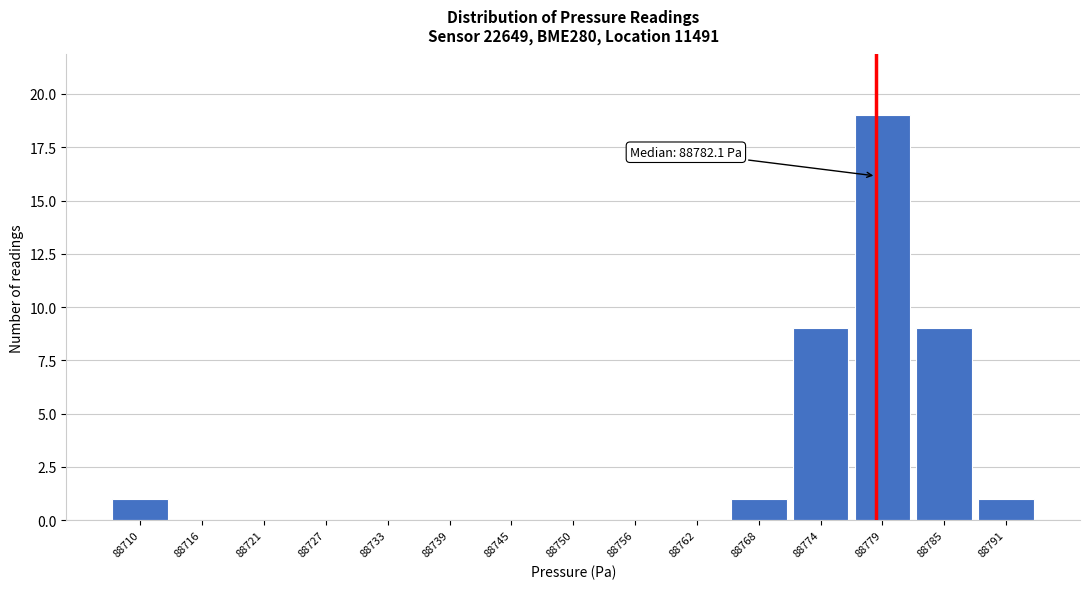

Reading right to left, what are all the values shown in this chart?

88791=1	88785=9	88779=19	88774=9	88768=1	88762=0	88756=0	88750=0	88745=0	88739=0	88733=0	88727=0	88721=0	88716=0	88710=1